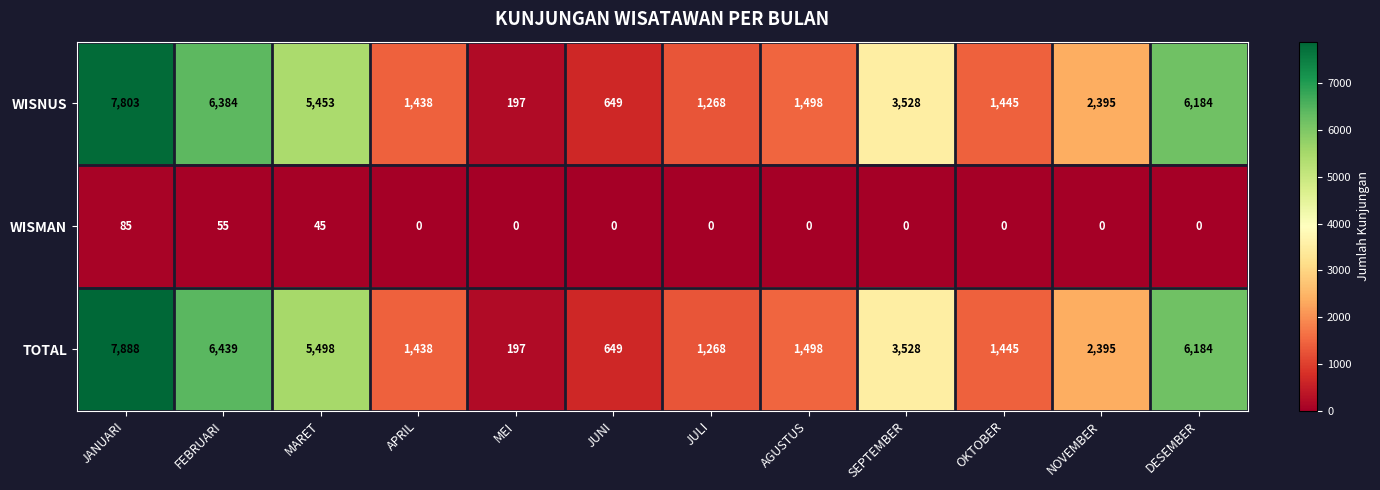

What is the spread (max minus min) of values at JUNI?

649